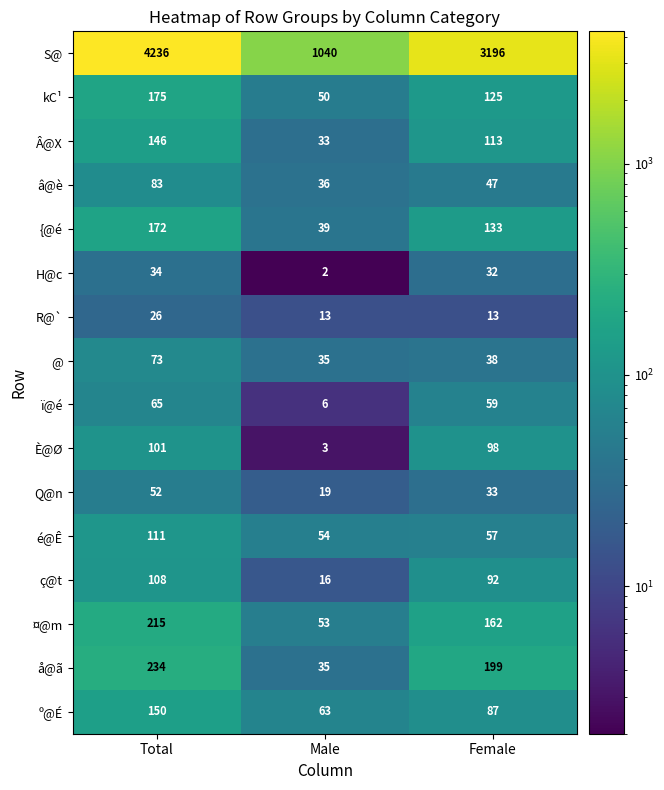

How many distinct data groups are displayed?

16